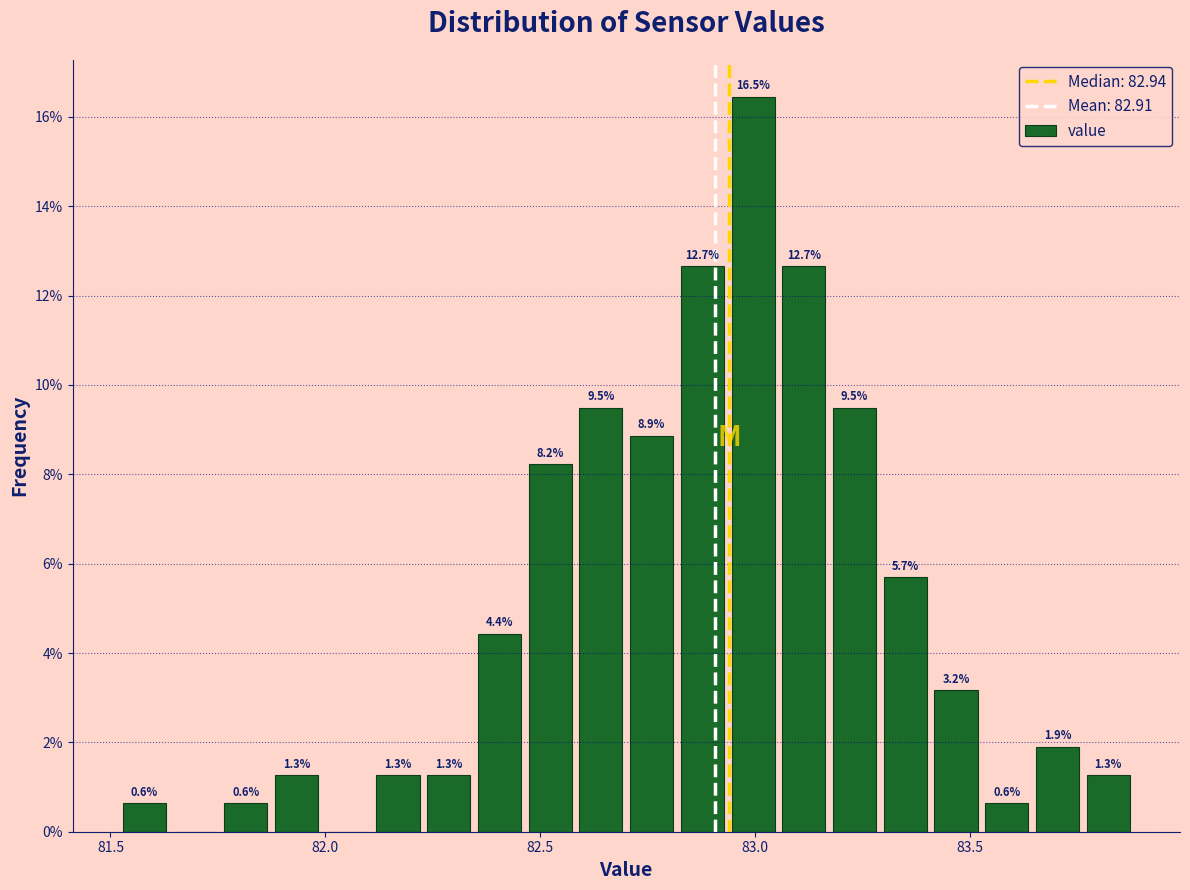

Around what value on the x-axis is the tallest bar? Give the approximate position of its centre, as read against the axis.

83.00